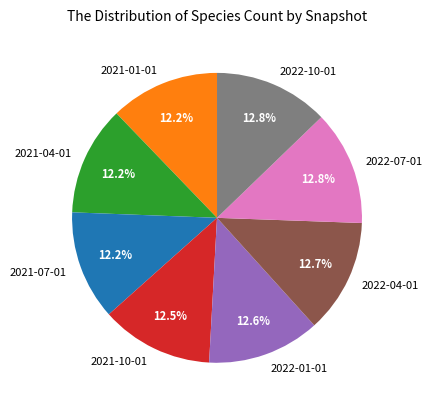

Is the sum of 2021-04-01 and 2022-10-01 greater than half?

No